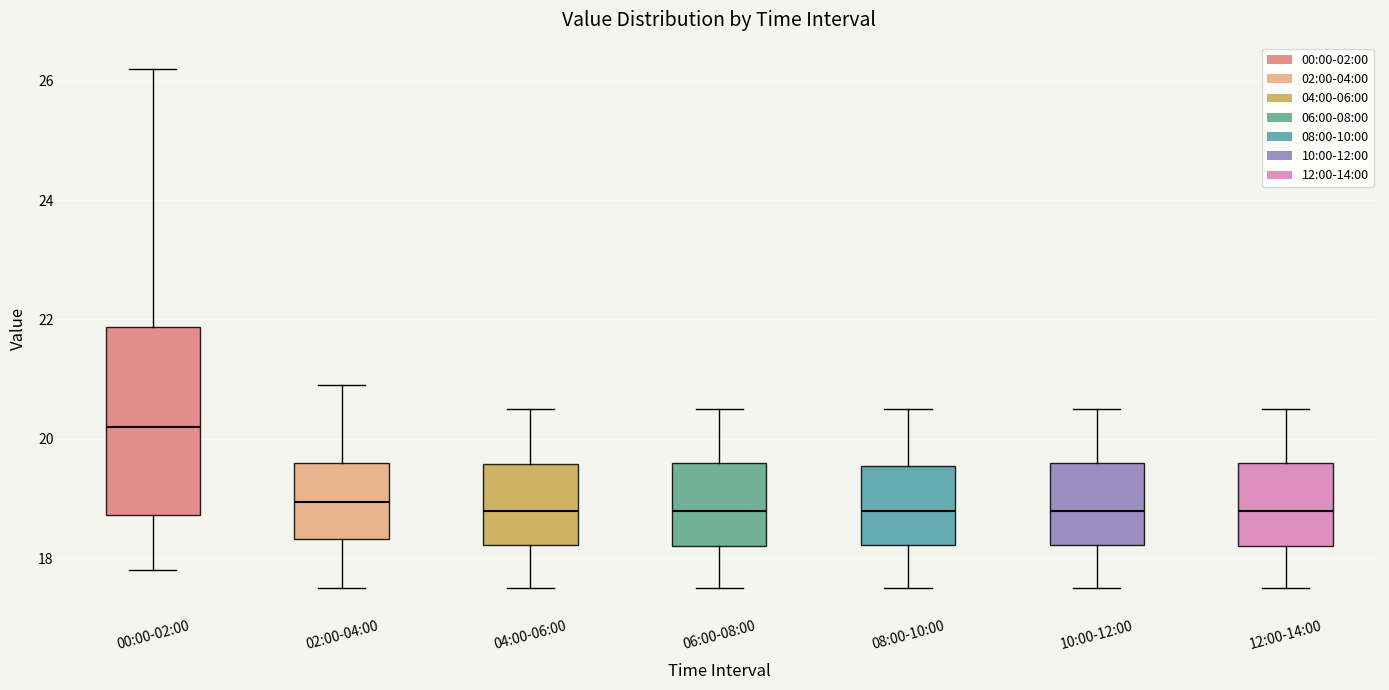

Reading left to right, transcribe this box plot: for each box, give where its median line is, the range the box spans, and where its two whiskers end, as read against the y-axis. The values are not printed on the chart, so give them approximately, as read against the axis.

00:00-02:00: median 20.2, box 18.8 to 21.8, whiskers 17.8 to 26.2
02:00-04:00: median 19.0, box 18.4 to 19.6, whiskers 17.6 to 21.0
04:00-06:00: median 18.8, box 18.2 to 19.6, whiskers 17.6 to 20.6
06:00-08:00: median 18.8, box 18.2 to 19.6, whiskers 17.6 to 20.6
08:00-10:00: median 18.8, box 18.2 to 19.6, whiskers 17.6 to 20.6
10:00-12:00: median 18.8, box 18.2 to 19.6, whiskers 17.6 to 20.6
12:00-14:00: median 18.8, box 18.2 to 19.6, whiskers 17.6 to 20.6